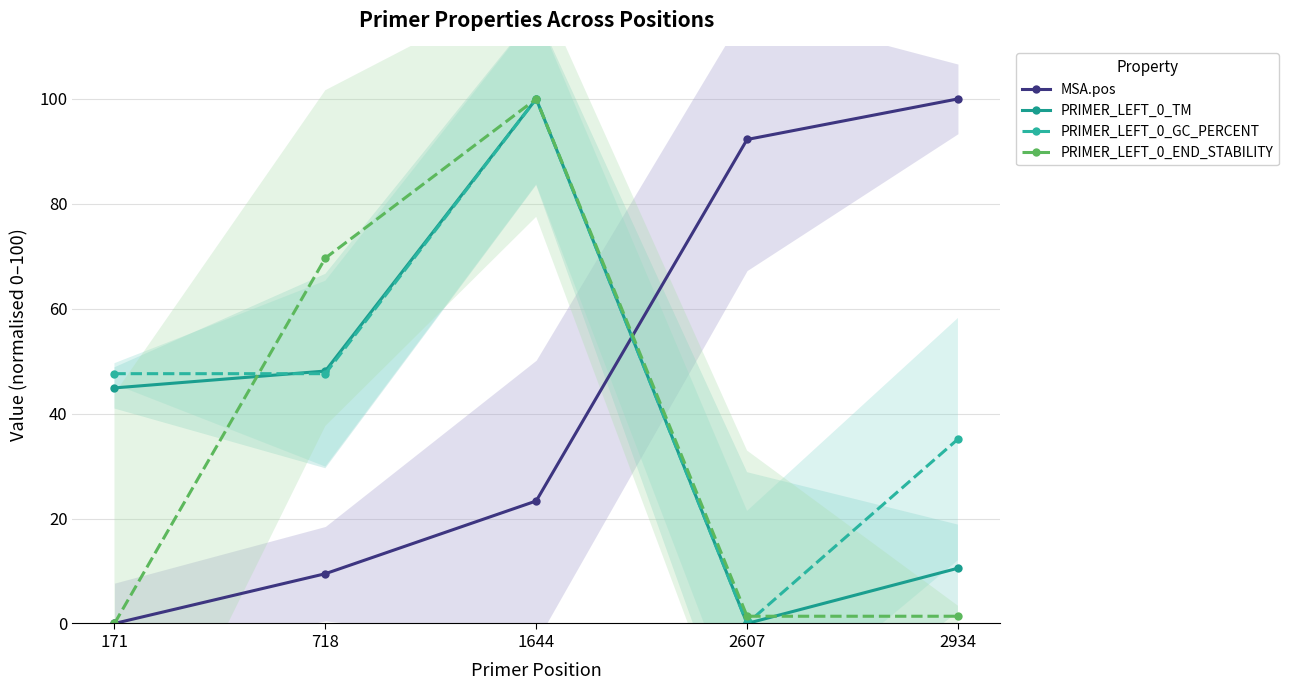

At which label is PRIMER_LEFT_0_GC_PERCENT closest to 50?

171